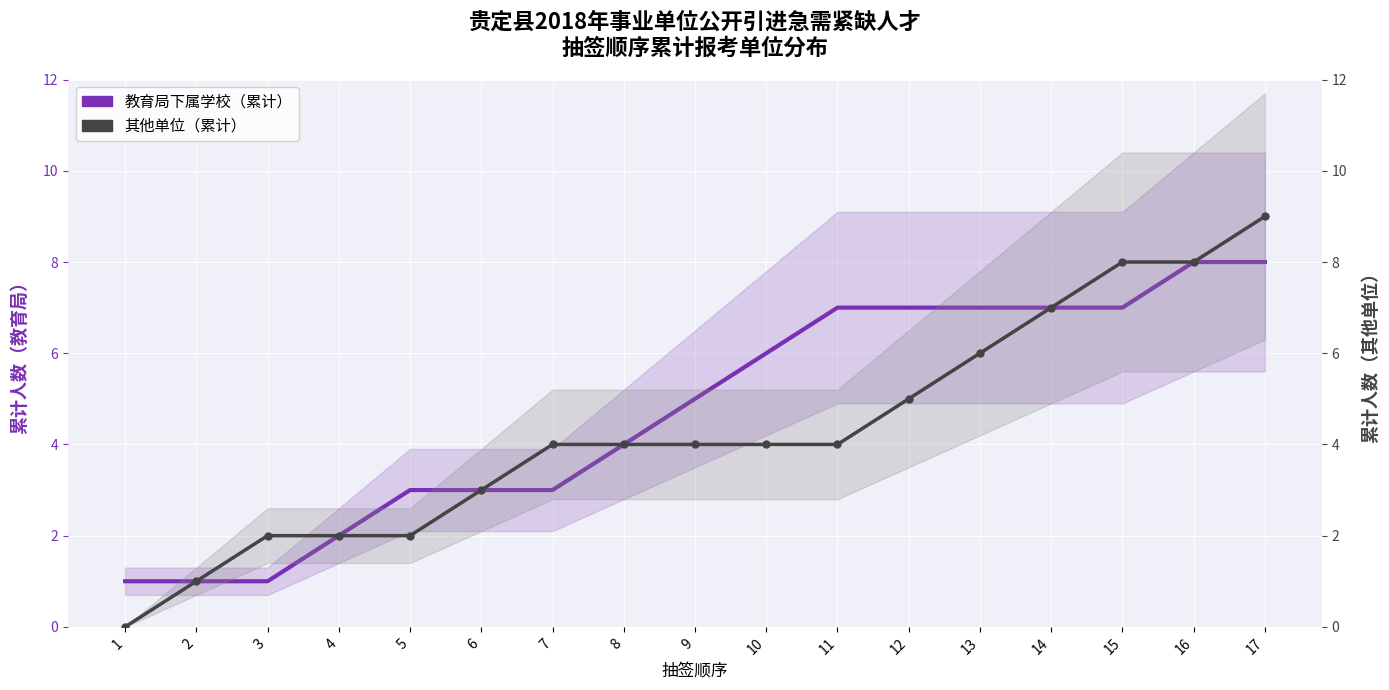

Which category has the lowest value in the 其他单位（累计） series?

1